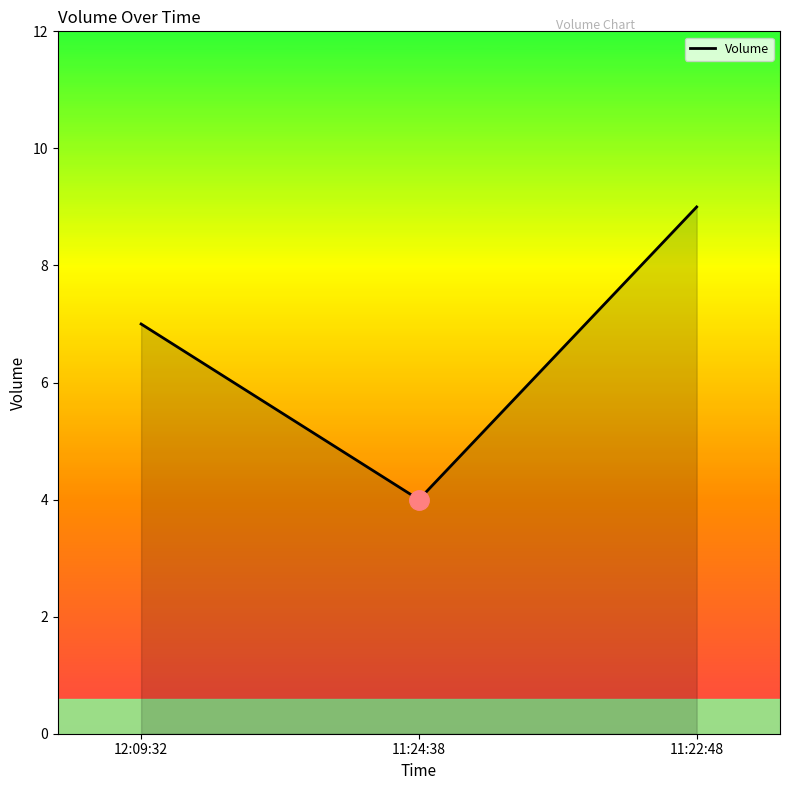

What is the approximate value at 11:24:38?

4